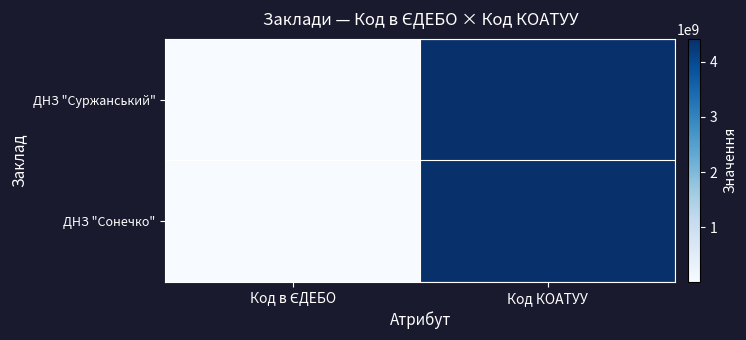

Count the number of data series in this chart.

2